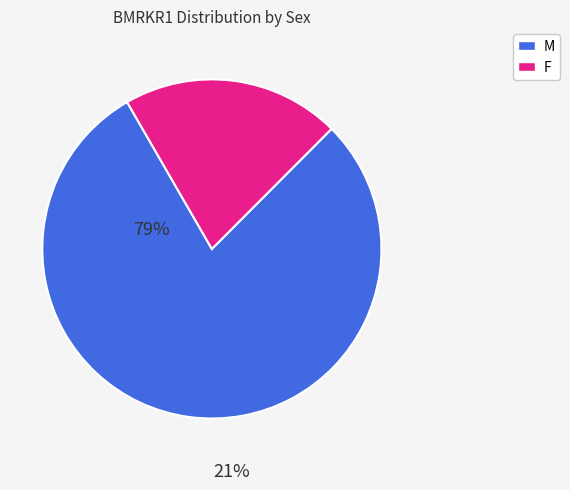

Which slice is the smallest?

F